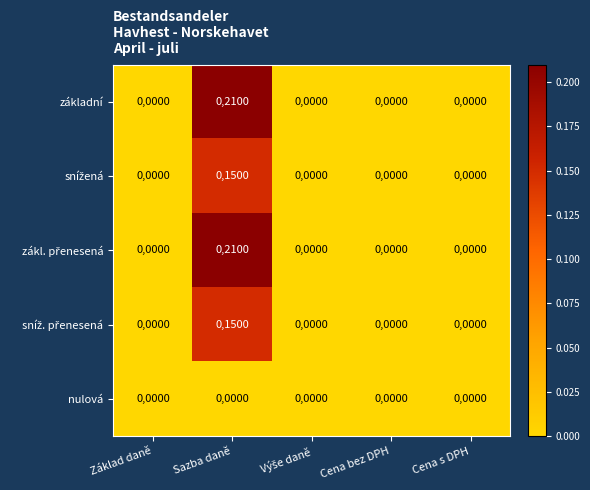

The value of nulová at Základ daně is 0. True or false?

True